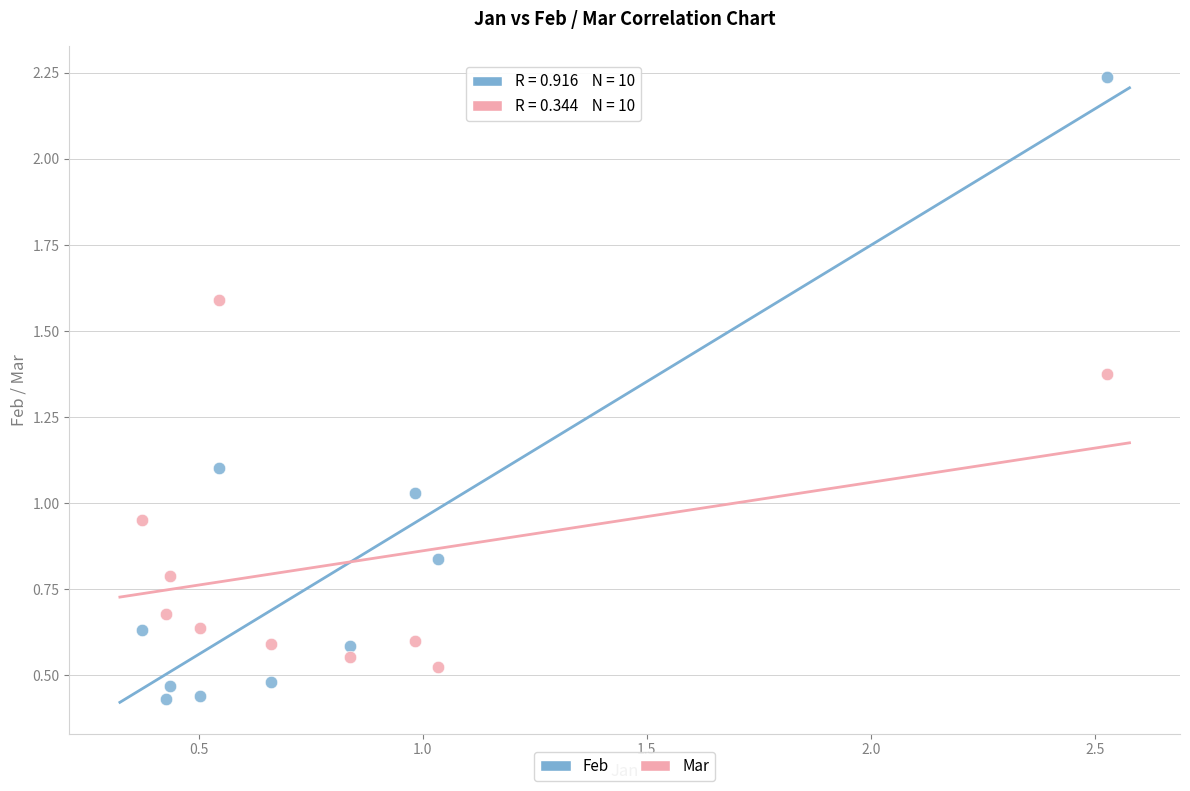

Which series reaches the minimum Y coordinate?

Feb